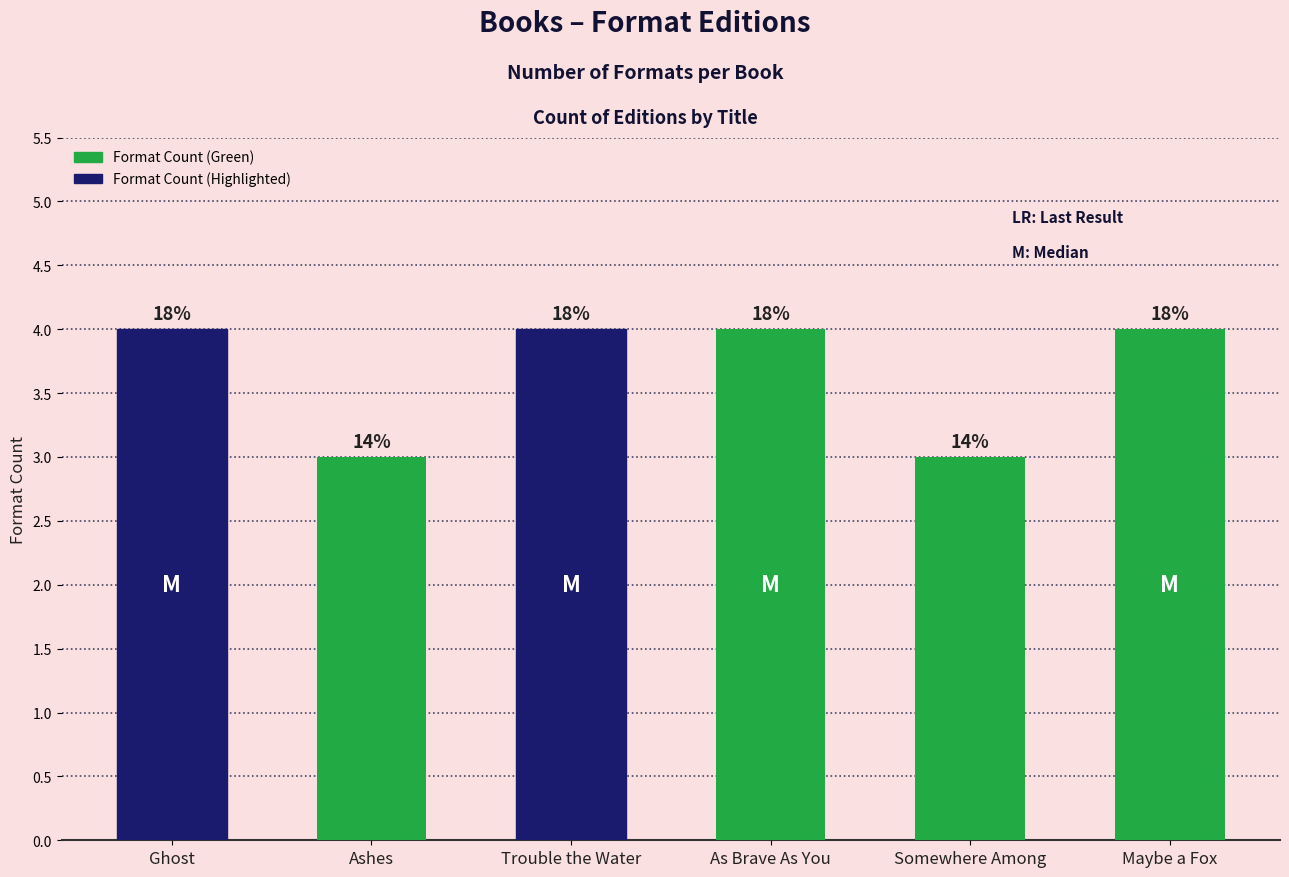

What is the minimum value shown in the chart?

3